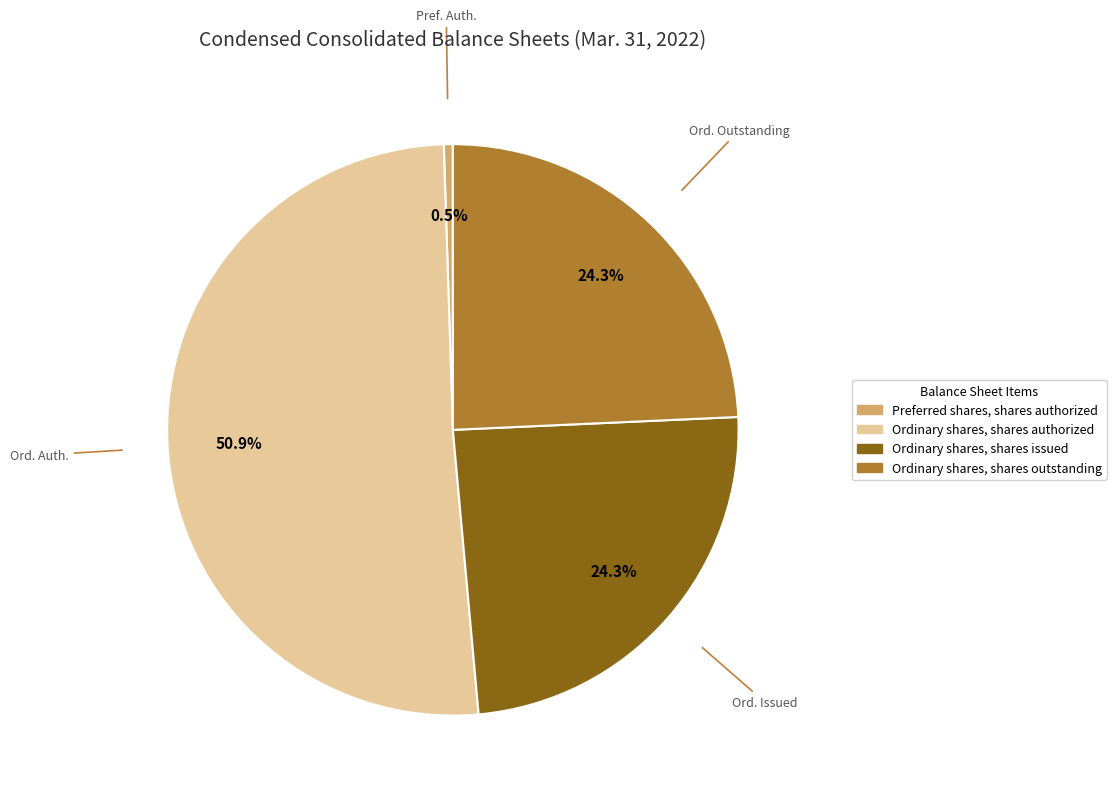

Is there any slice that represents more than half of the pie?

Yes